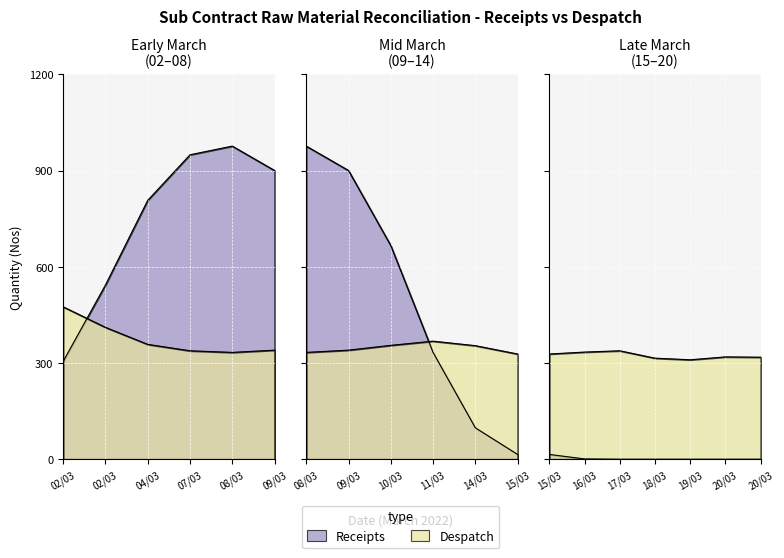

Which series ends up on top after the final intersection of Receipts and Despatch?

Despatch